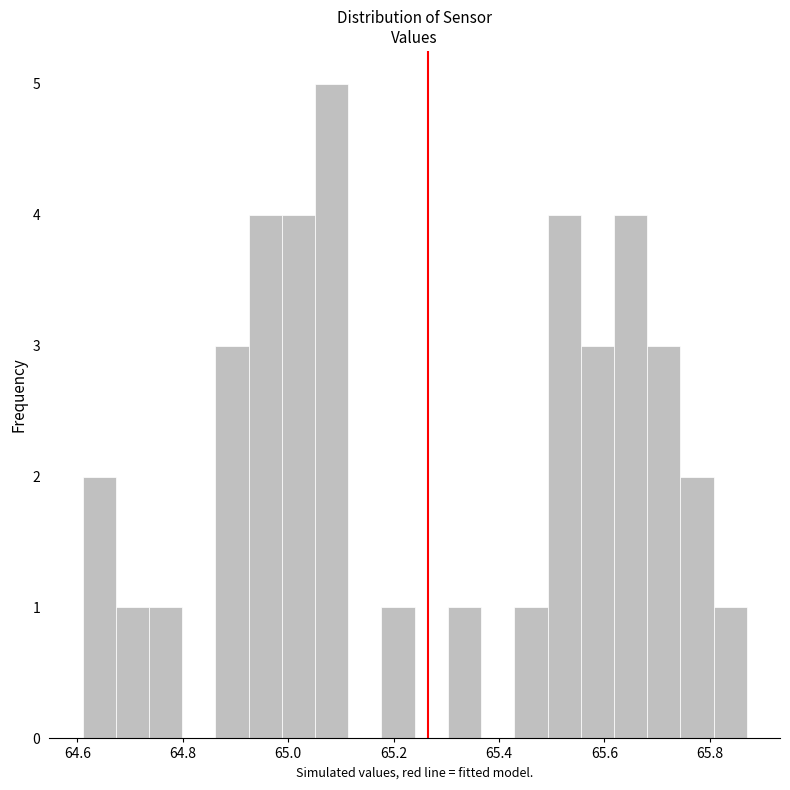

Read against the x-axis, roughly where is the centre of the tallest bar?

65.08